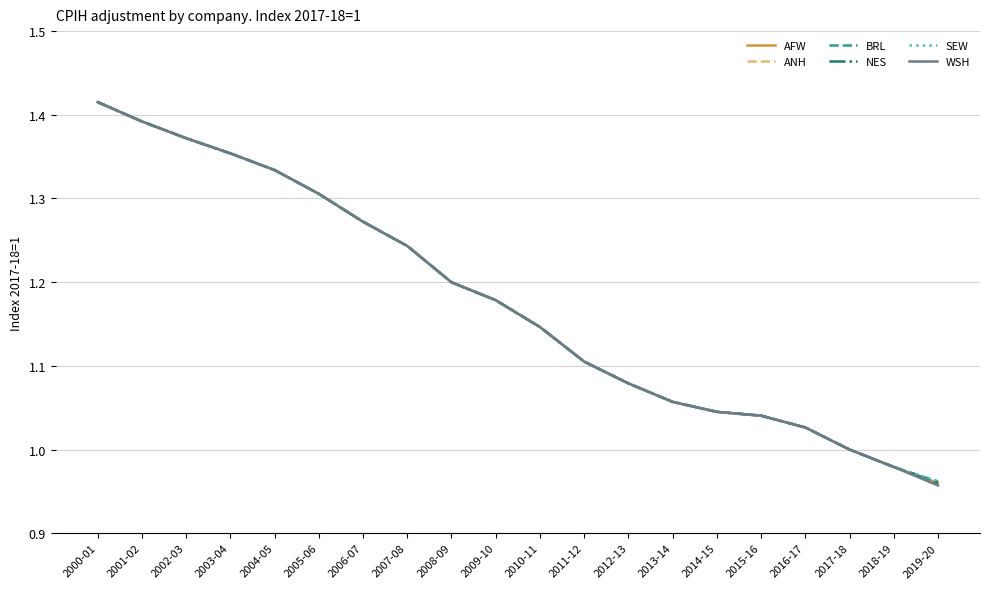

What position from the left is 2010-11?

11